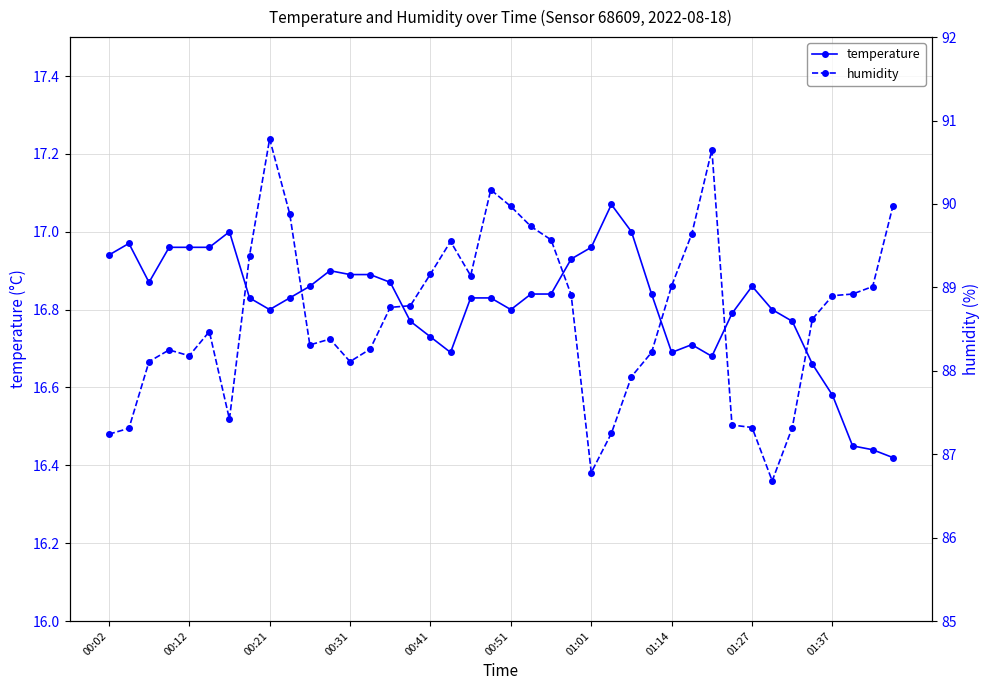

What is the difference between the second highest and second lowest values in the temperature series?

0.6